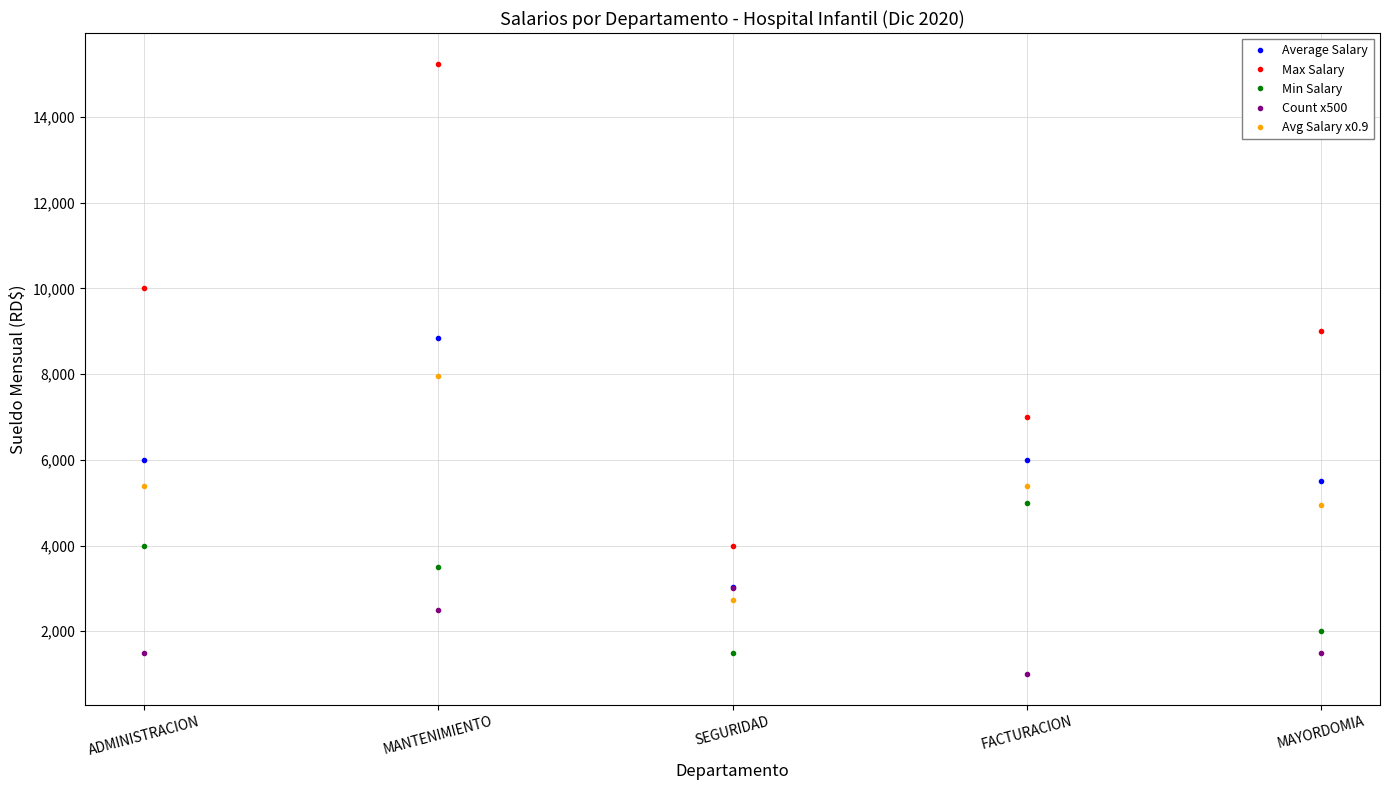

What is the difference between the maximum and minimum values in the Average Salary series?

5816.7